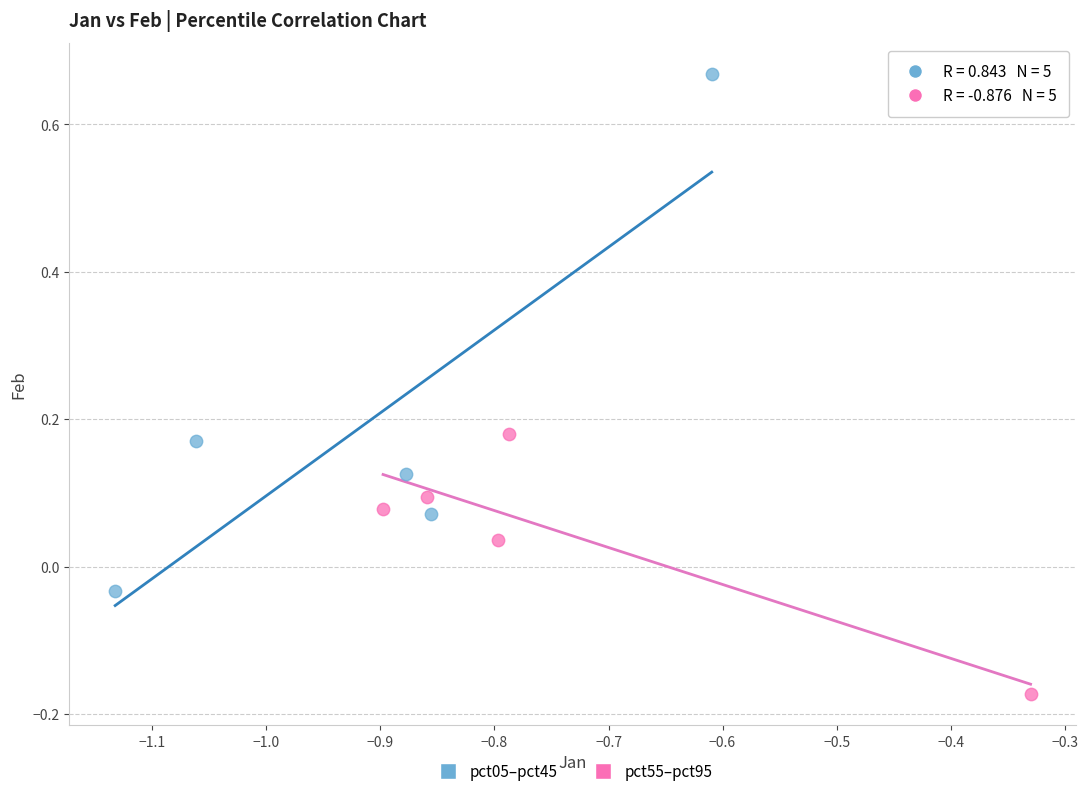

Which series reaches the maximum Y coordinate?

pct05–pct45